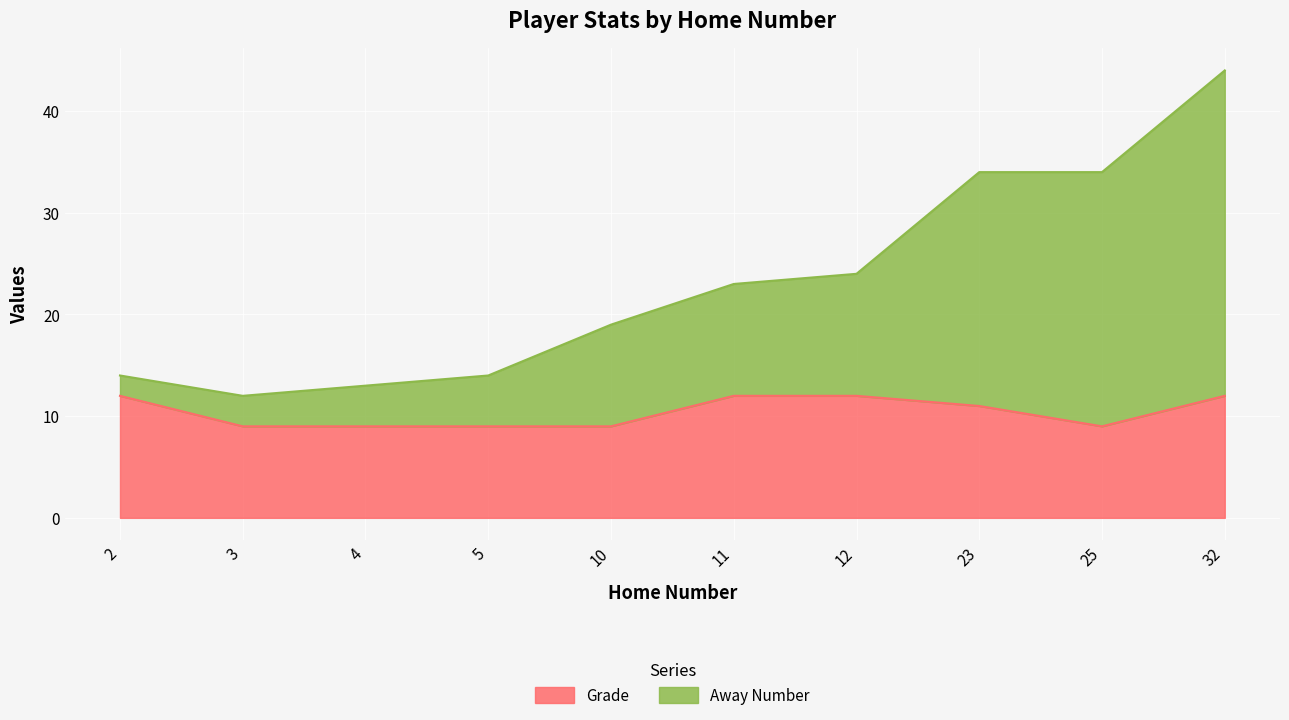

Where does the Grade series first go above 11?

2